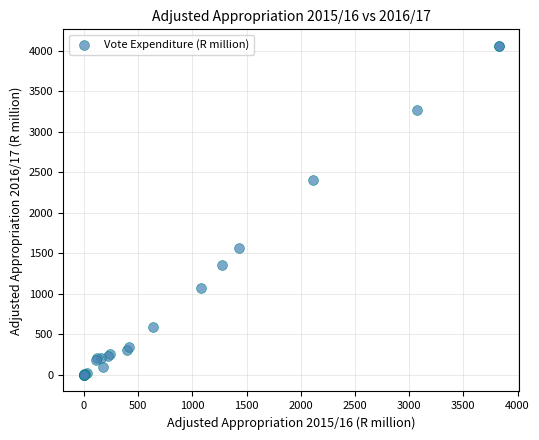

What Y value in the scatter plot is closest to 2031?

2407.9